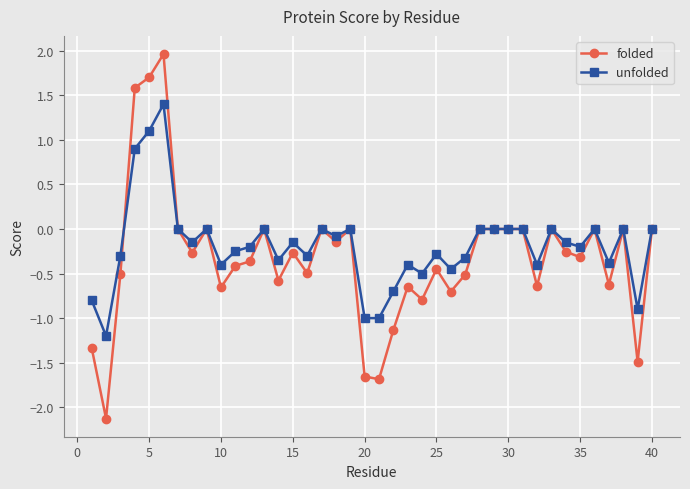

What is the sum of all unfolded values?

-7.5